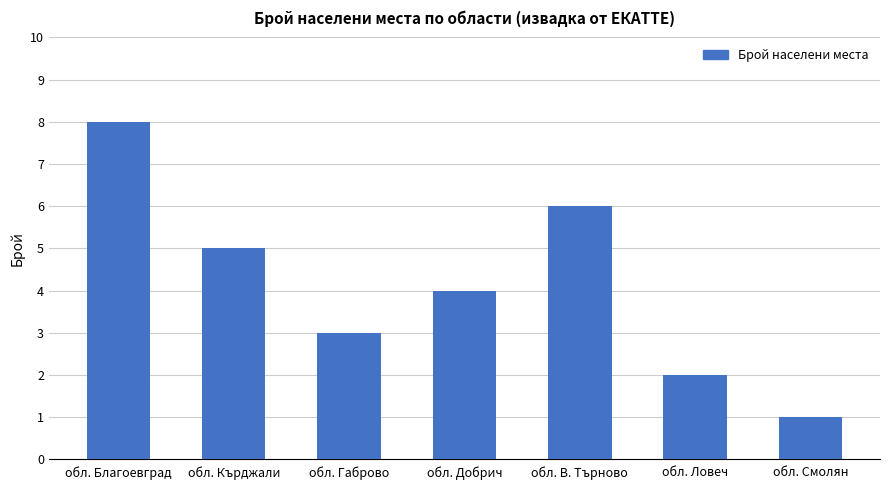

Rank the categories by value from lowest to highest.

обл. Смолян, обл. Ловеч, обл. Габрово, обл. Добрич, обл. Кърджали, обл. В. Търново, обл. Благоевград